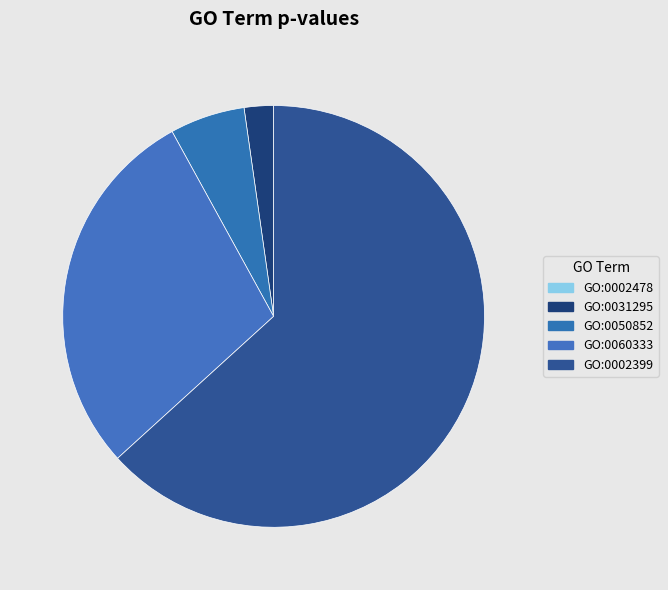

What percentage do GO:0060333 and GO:0031295 together represent?

31.0%